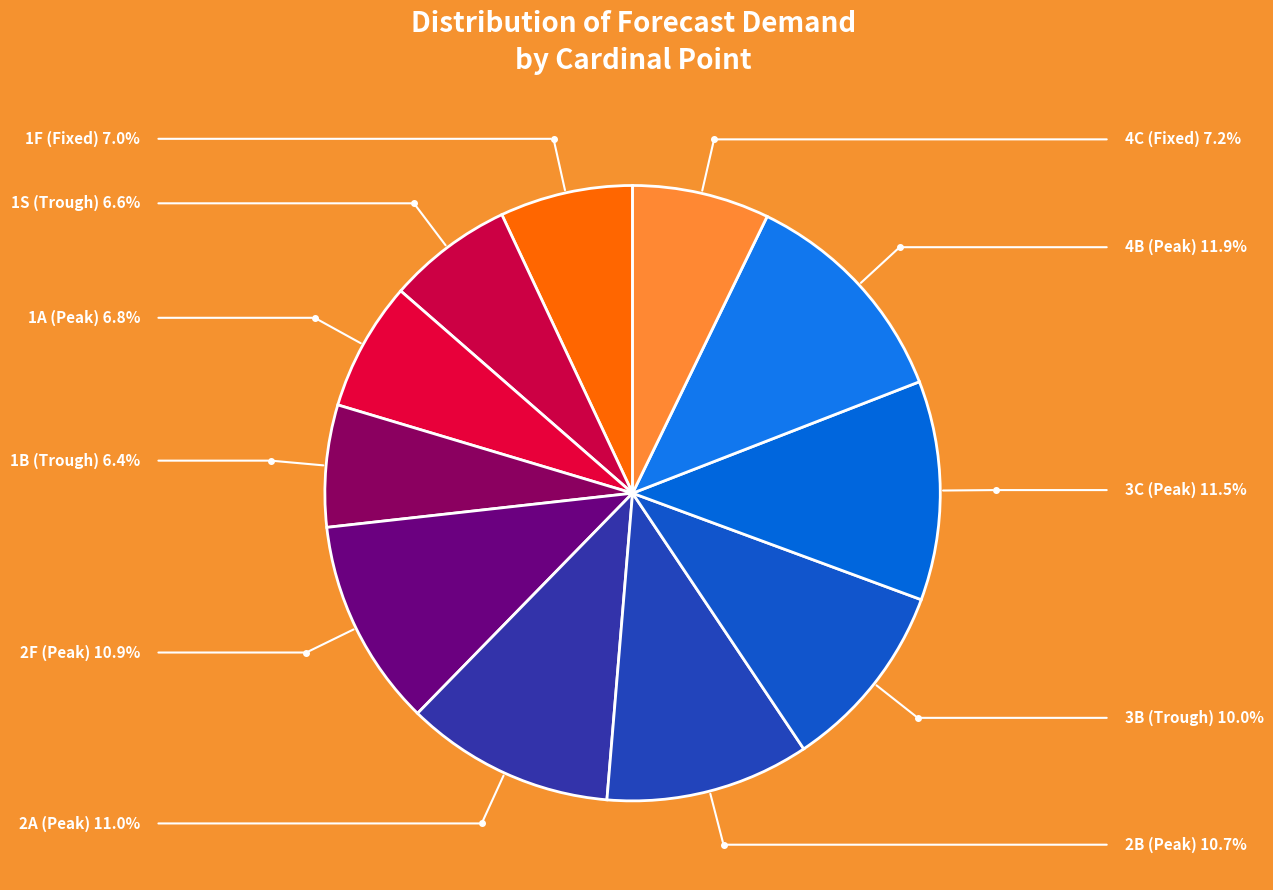

To the nearest percent, what is the difference between the largest and smallest slice percentages?

5%